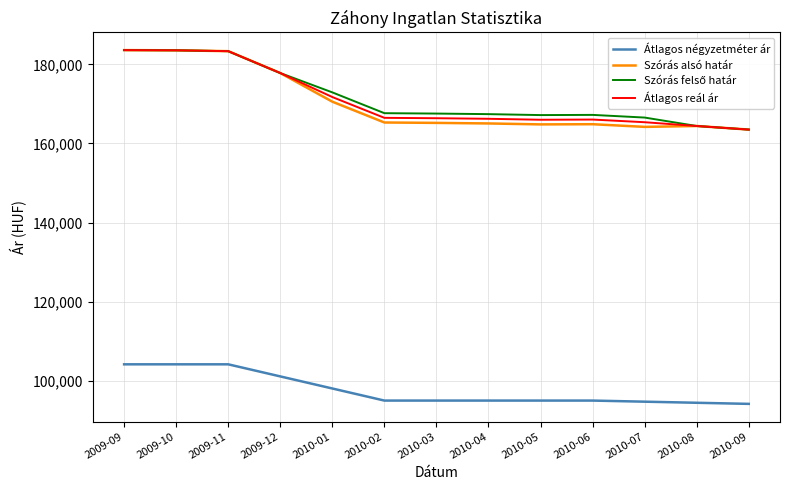

The value of Átlagos négyzetméter ár at 2010-03 is 94999. True or false?

True